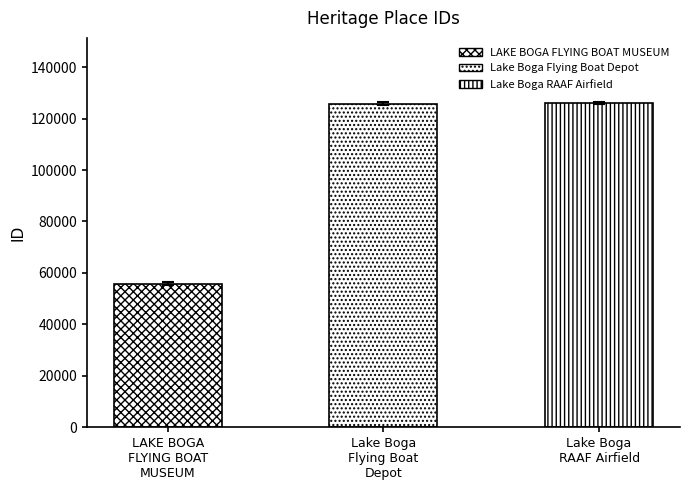

What is the label of the 1st bar from the left?

LAKE BOGA FLYING BOAT MUSEUM